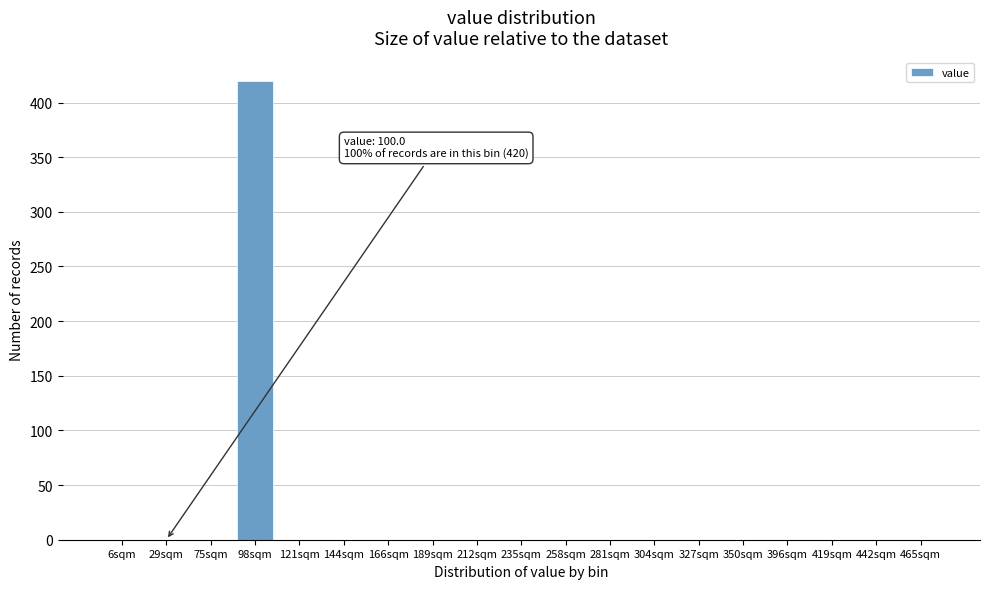

Reading left to right, transcribe all the data shown in this chart.

6sqm=0	29sqm=0	75sqm=0	98sqm=420	121sqm=0	144sqm=0	166sqm=0	189sqm=0	212sqm=0	235sqm=0	258sqm=0	281sqm=0	304sqm=0	327sqm=0	350sqm=0	396sqm=0	419sqm=0	442sqm=0	465sqm=0